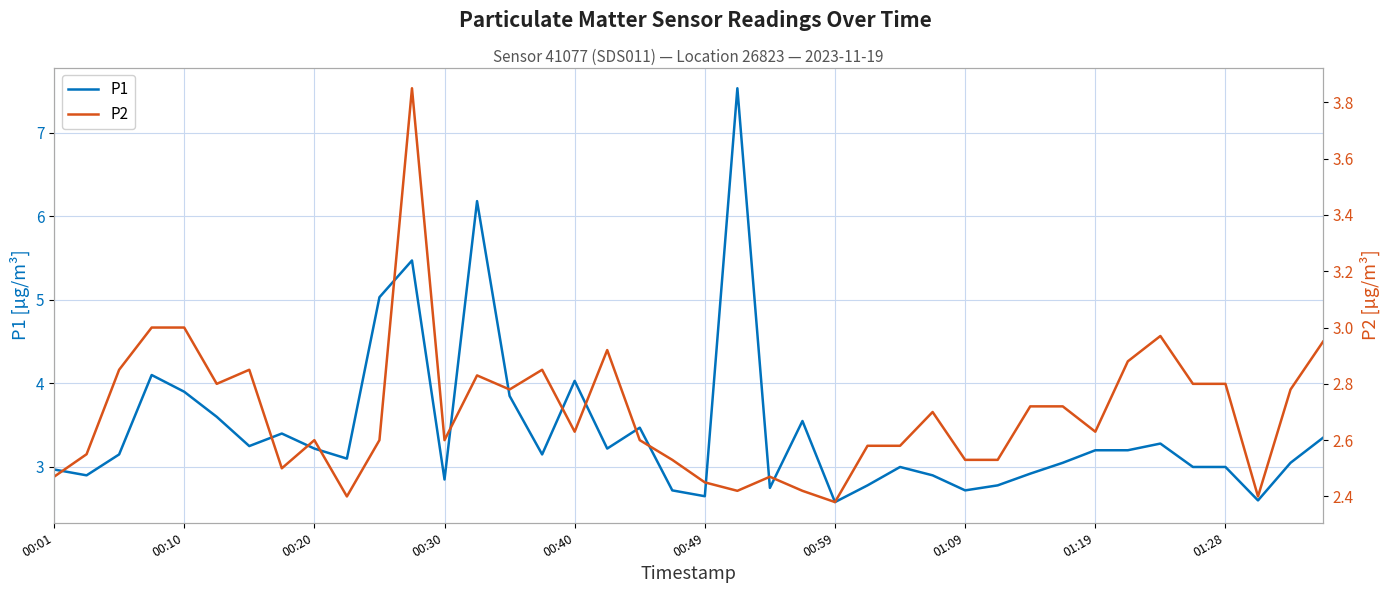

What is the difference between the maximum and minimum values in the P2 series?

1.5